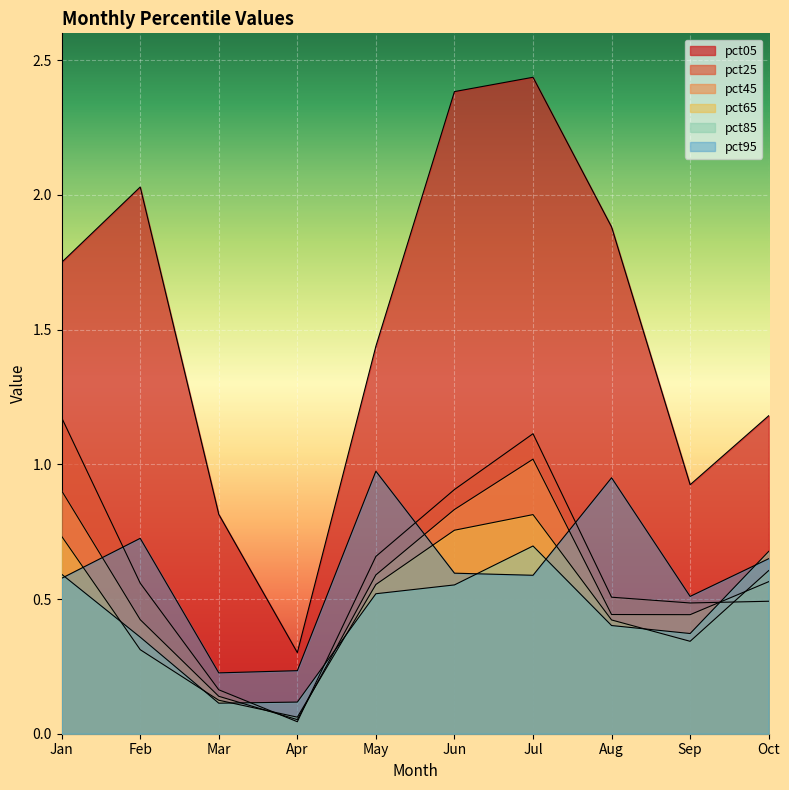

What is the value of the pct65 point at the 6th from the left?

0.8